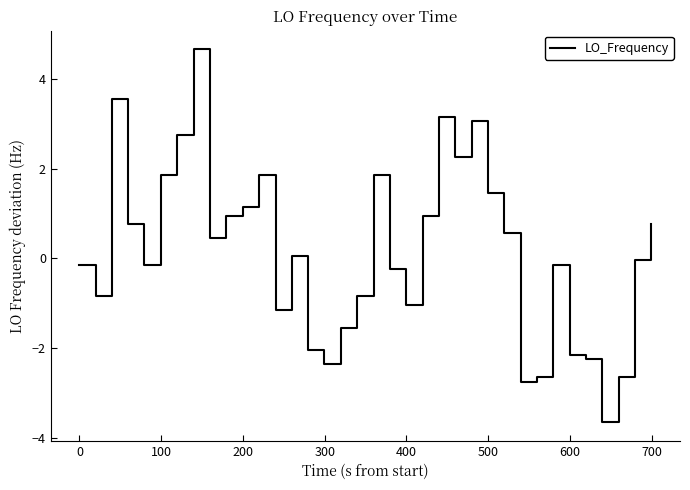

What is the smallest value displayed?

-3.6